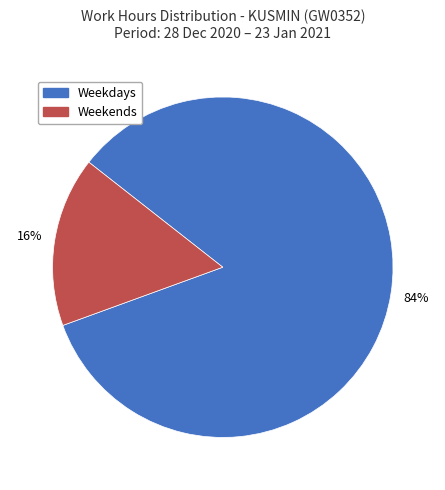

Is there any slice that represents more than half of the pie?

Yes